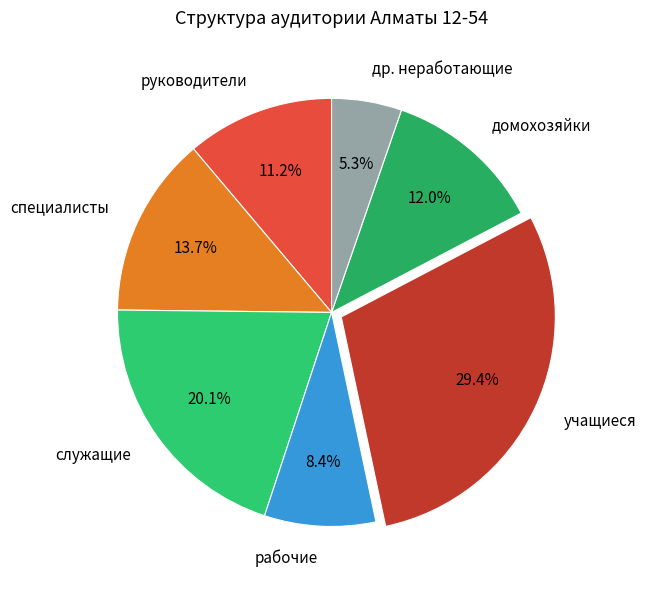

Between рабочие and др. неработающие, which is larger?

рабочие